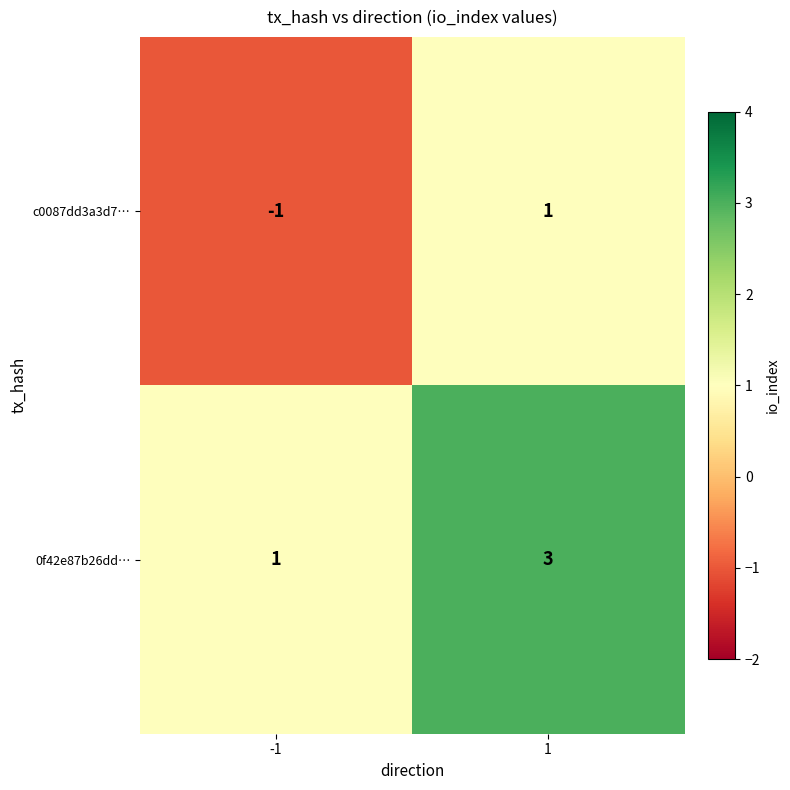

At -1, list the series in order from smallest to largest.

c0087dd3a3d7…, 0f42e87b26dd…